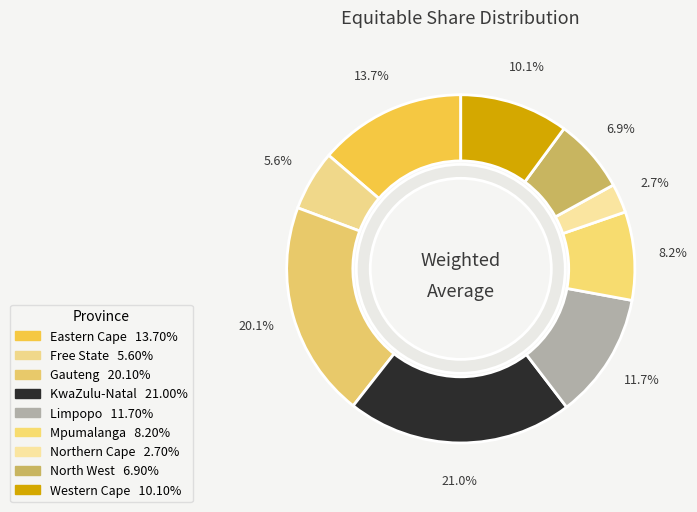

True or false: Western Cape accounts for 10% of the total.

True